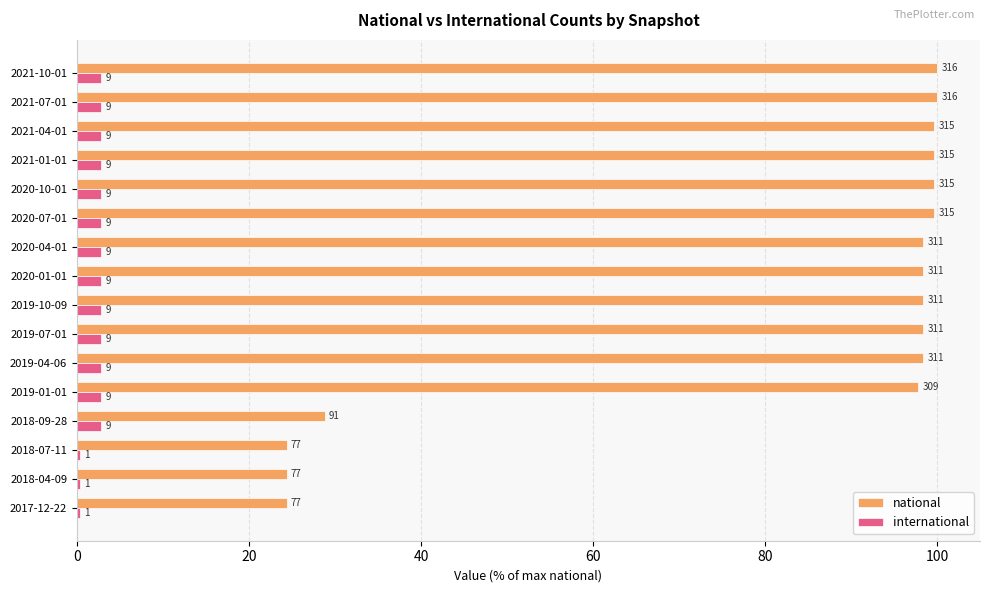

What are all the series names shown in the legend?

national, international